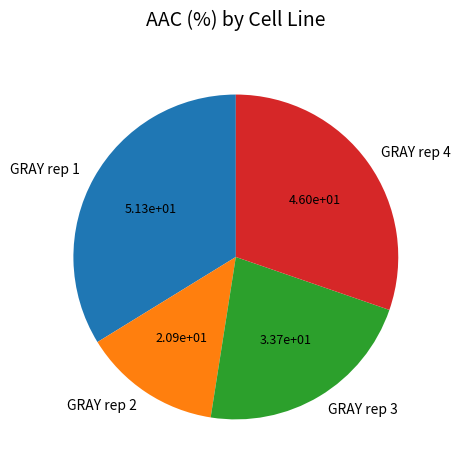

What is the ratio of the value at GRAY rep 2 to the value at GRAY rep 3?

0.6